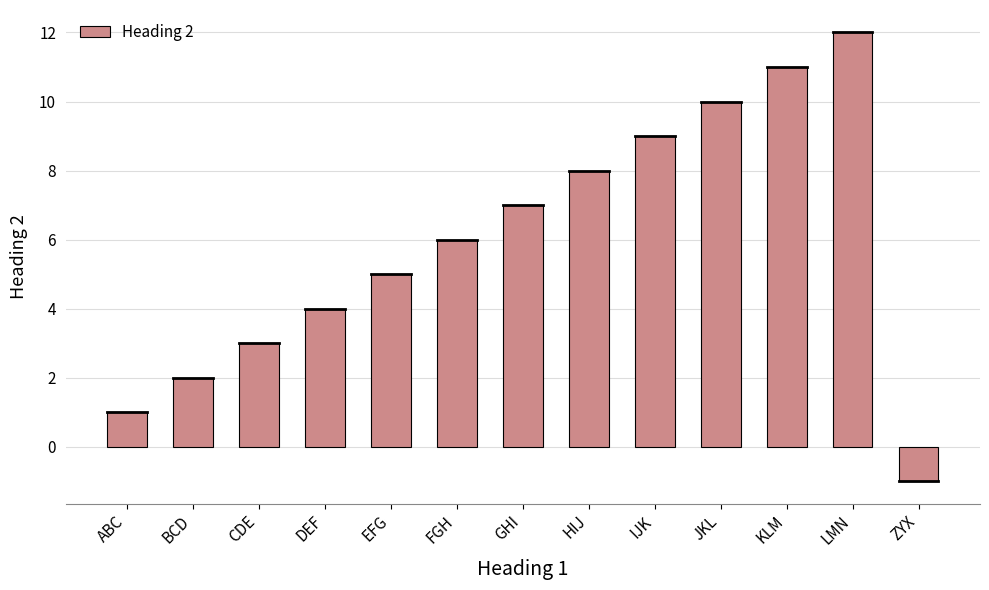

Which label corresponds to the largest value in the chart?

LMN